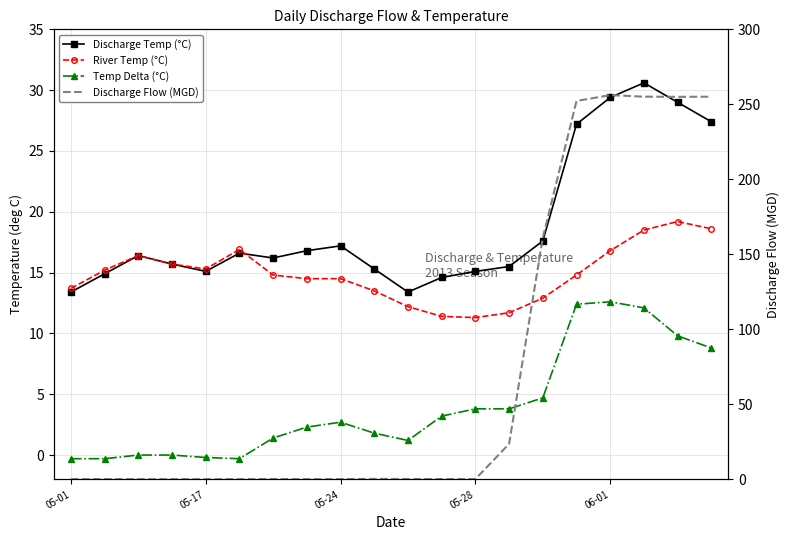

How many times do River Temp (°C) and Discharge Temp (°C) cross each other?

1